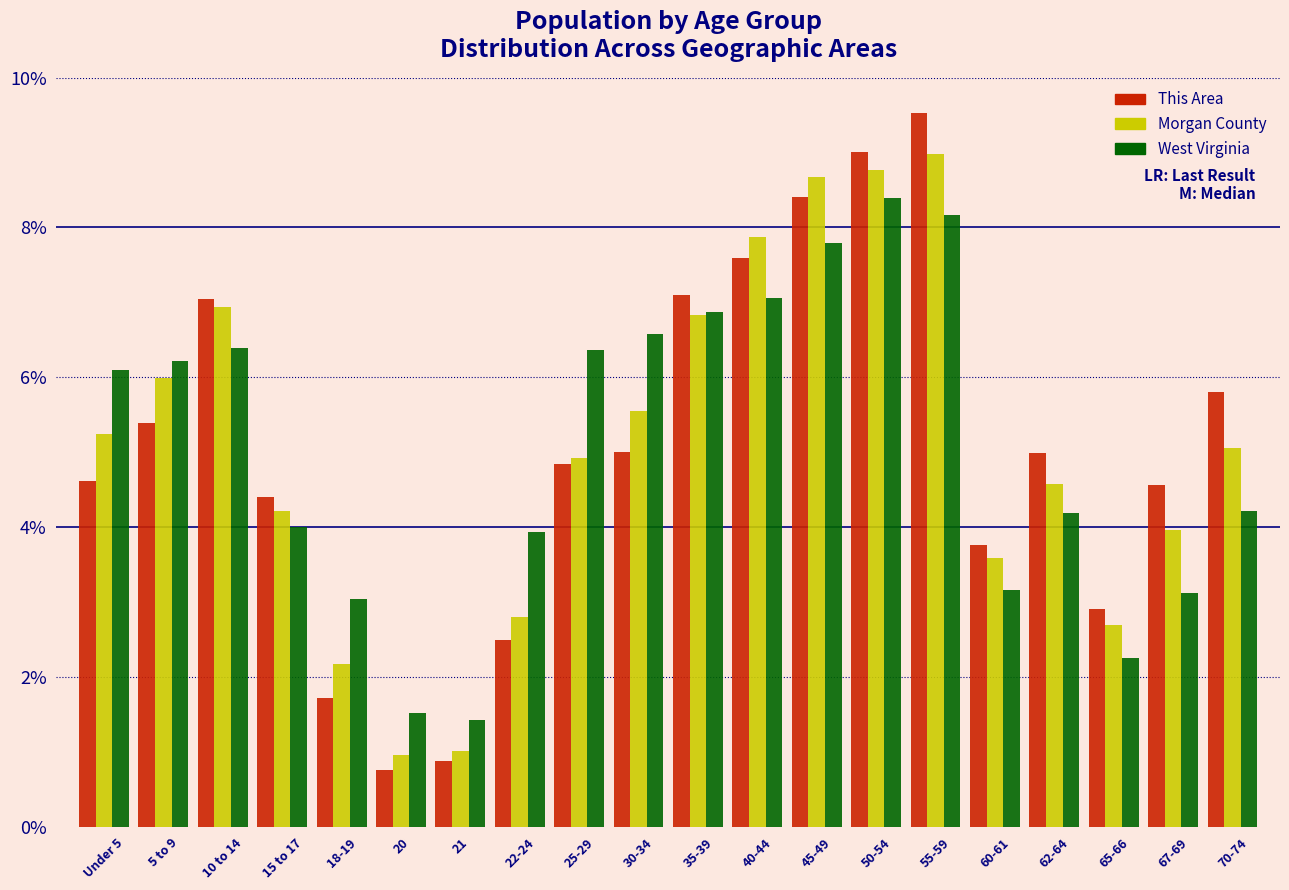

At how many categories does at least one series exceed 8?

3